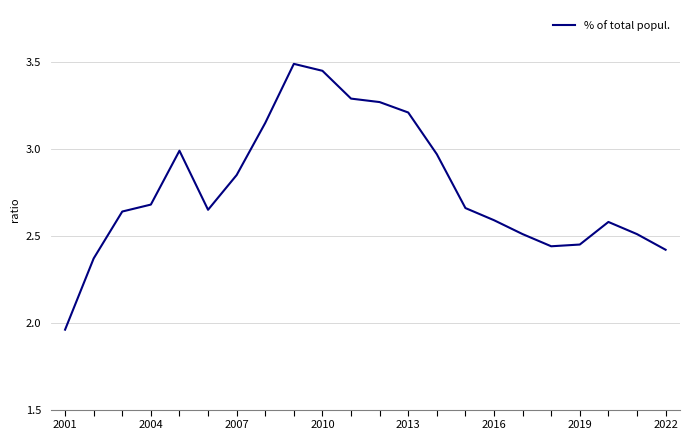

What is the difference between the maximum and minimum values?

1.5